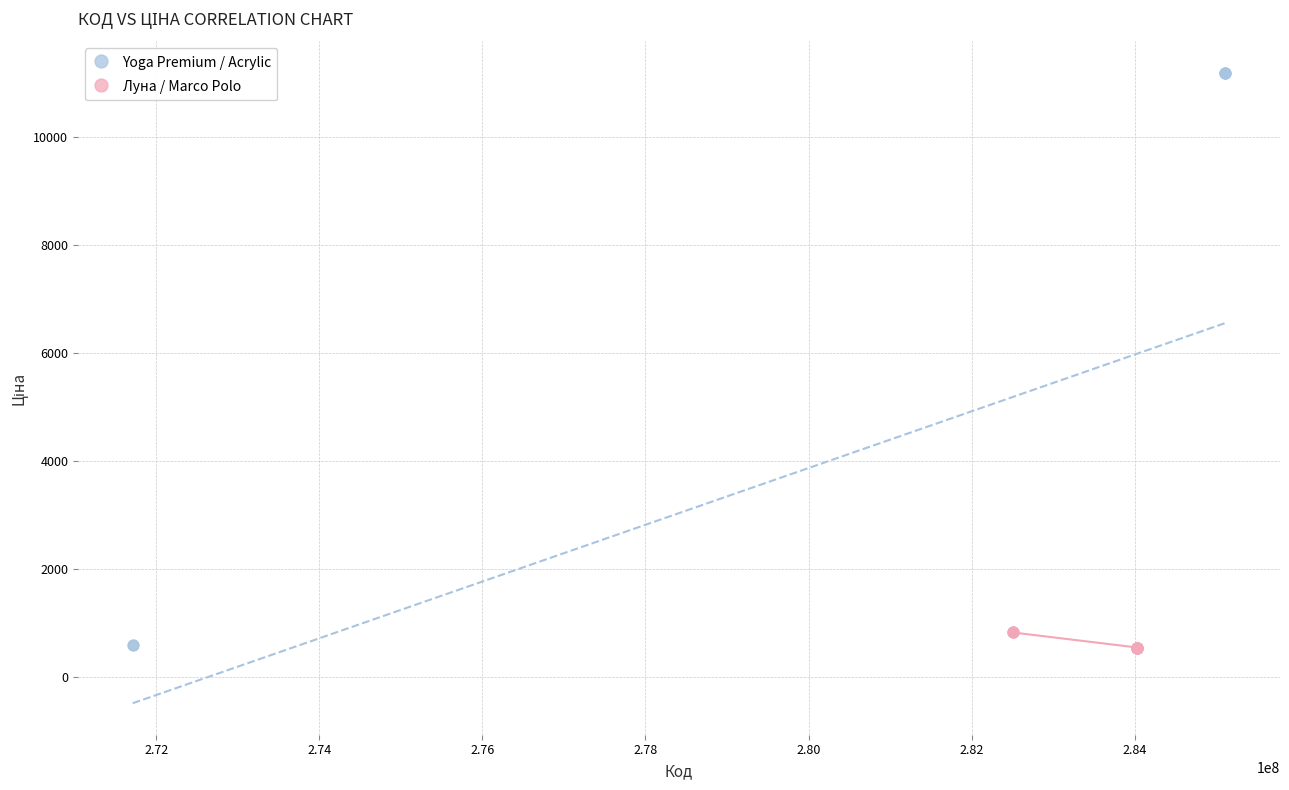

Which series has the widest spread of Y values?

Yoga Premium / Acrylic